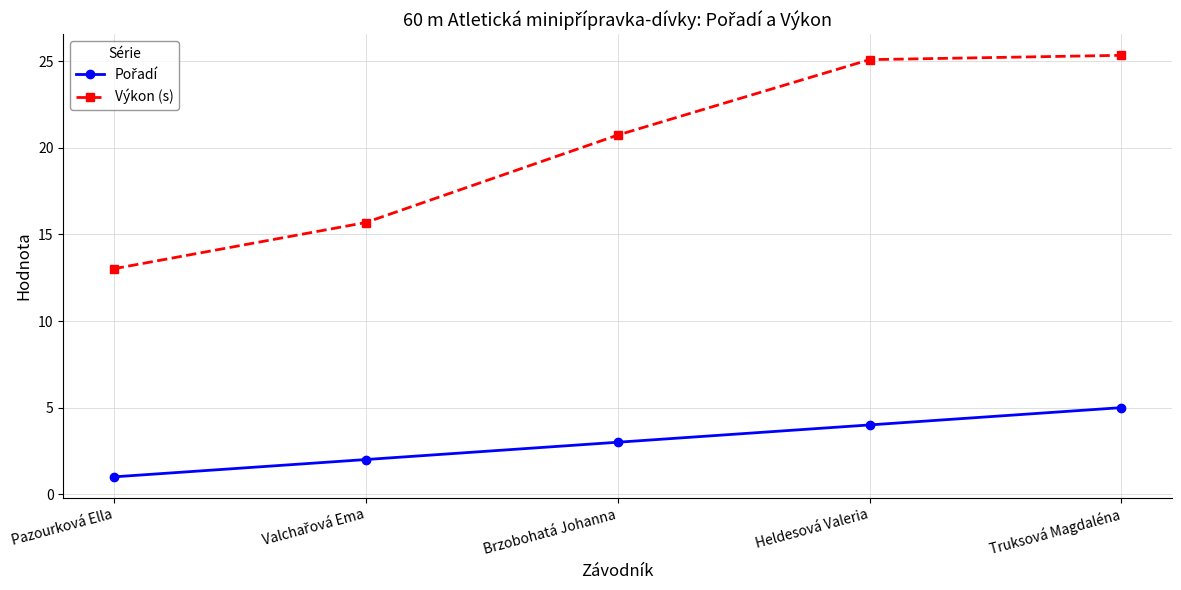

Is this an area chart (filled region under the line)?

No